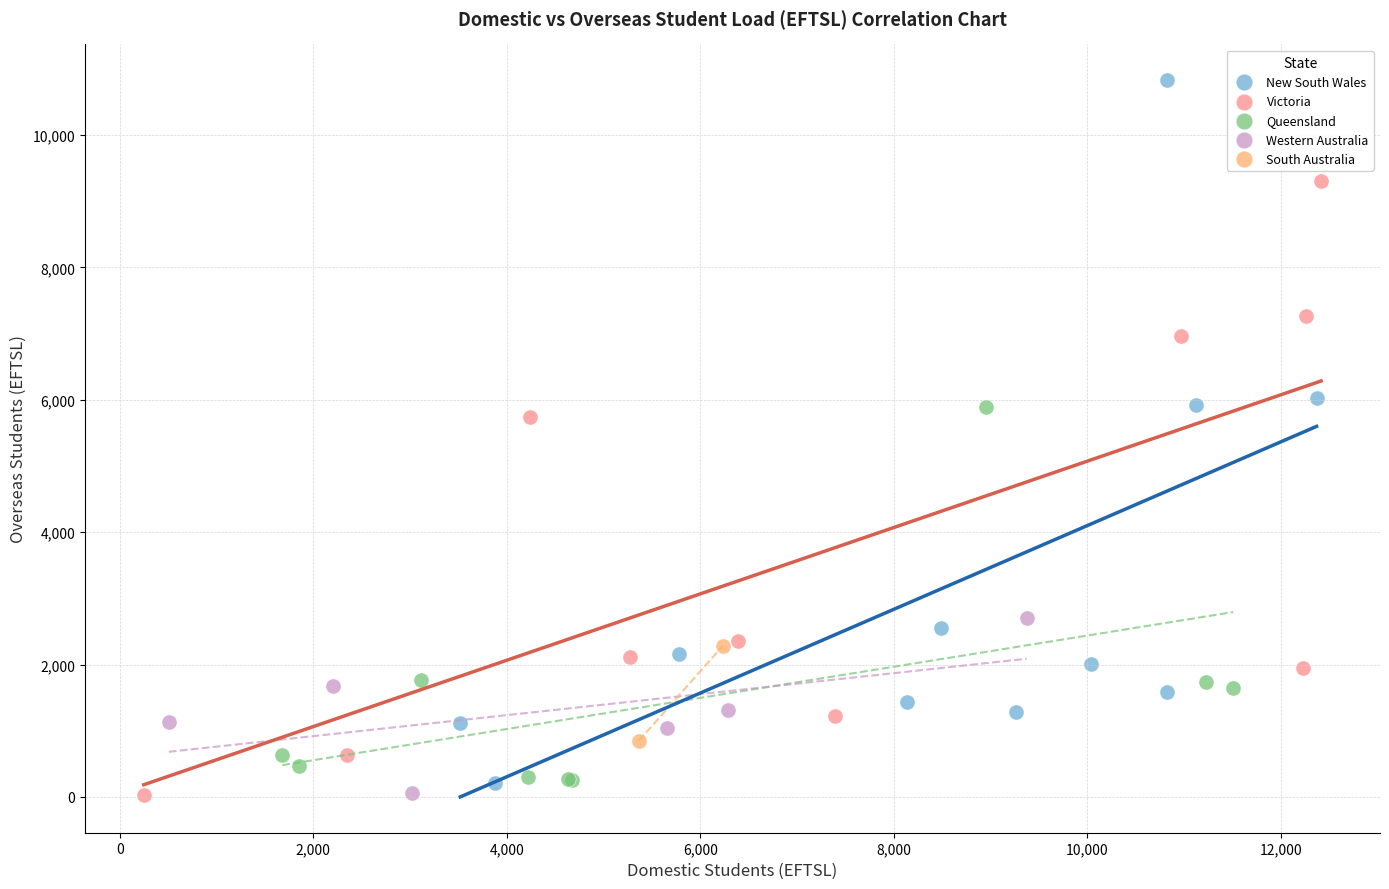

What are all the series names shown in the legend?

New South Wales, Victoria, Queensland, Western Australia, South Australia